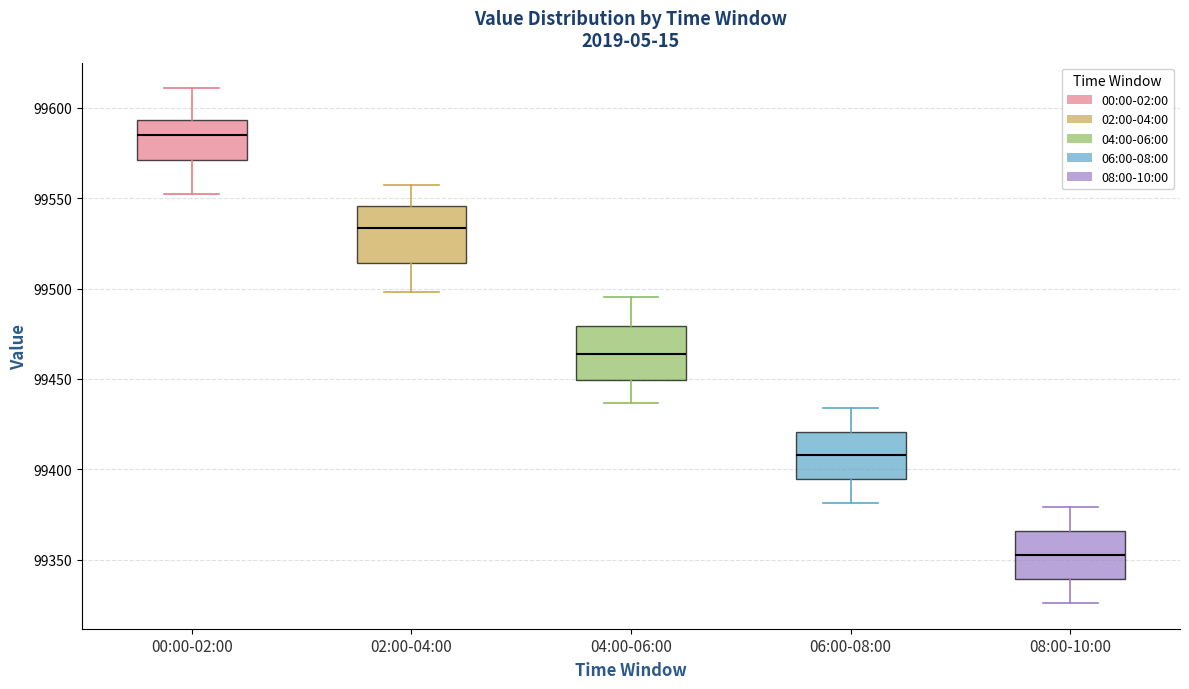

Which box has the highest median line?

00:00-02:00